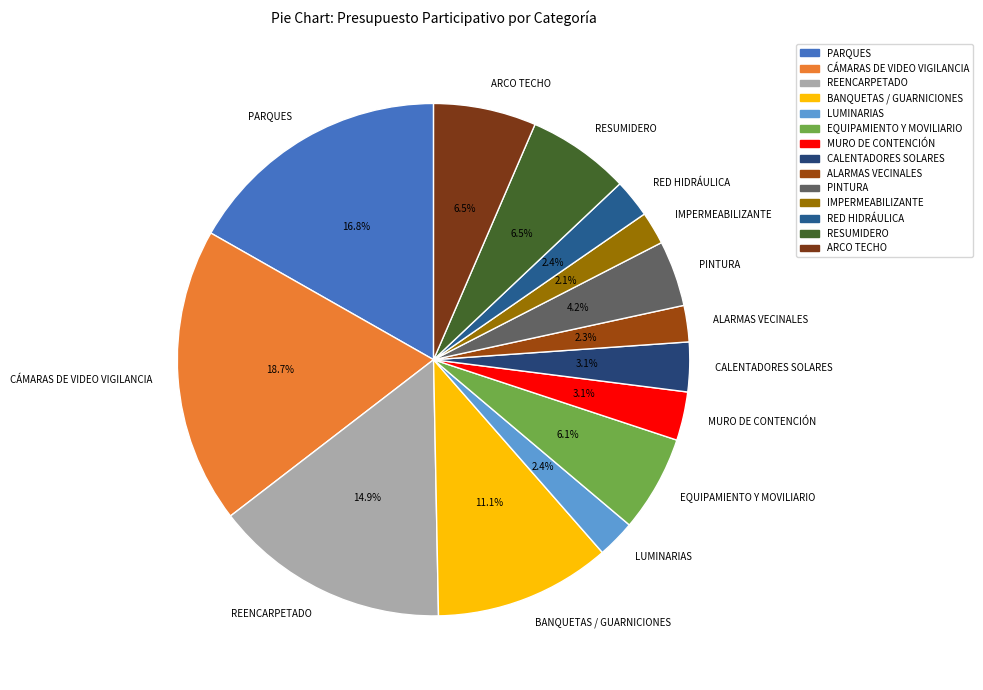

Does LUMINARIAS account for over 50% of the chart?

No